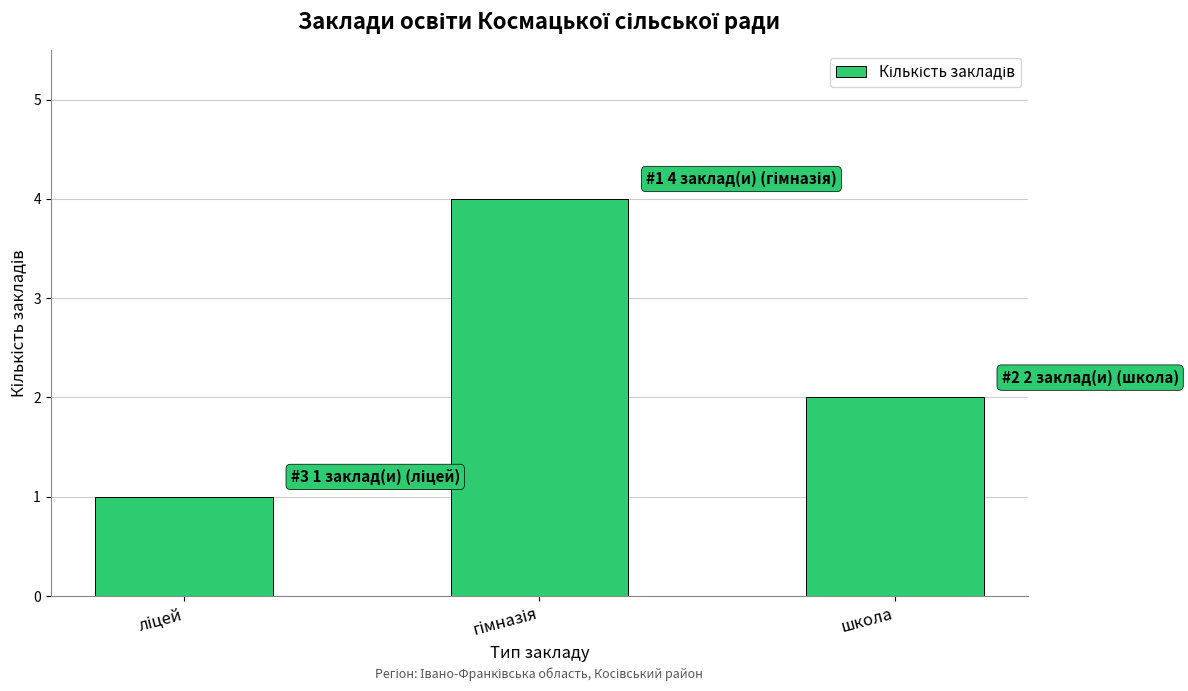

The chart shows a value of 1 at школа. True or false?

False